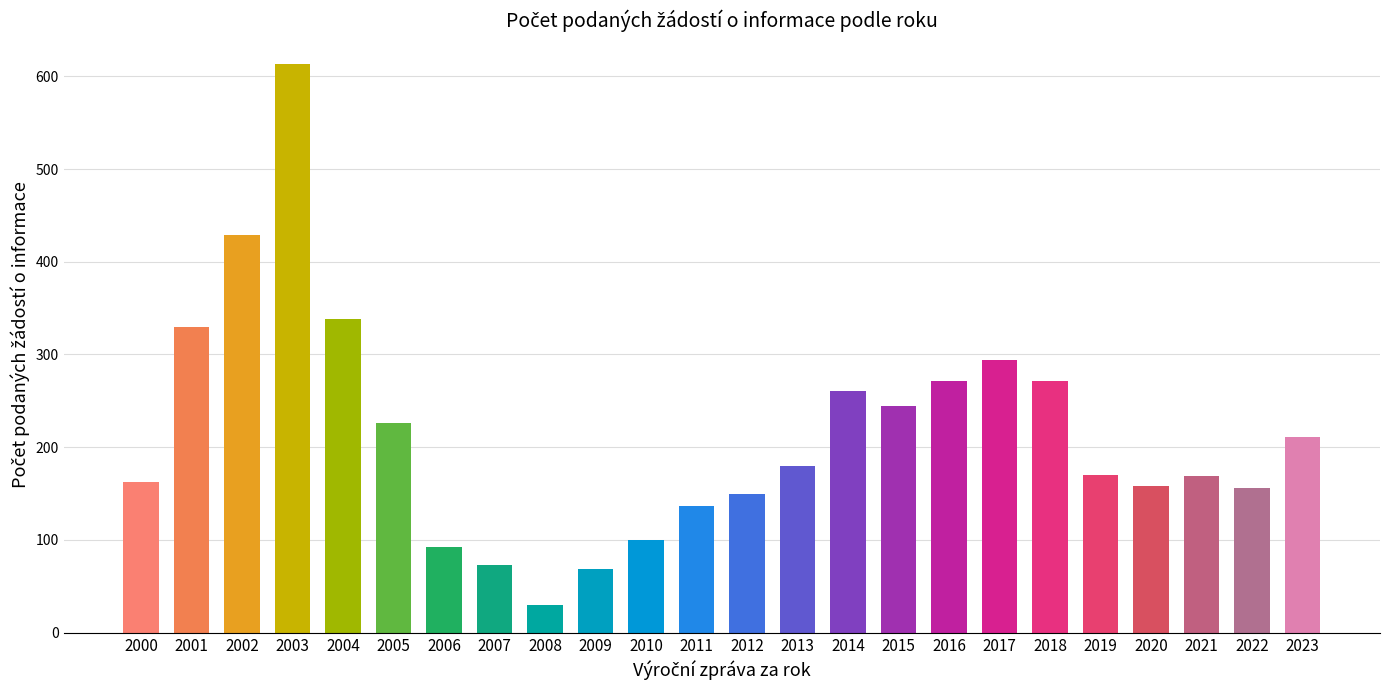

What is the minimum value shown in the chart?

30